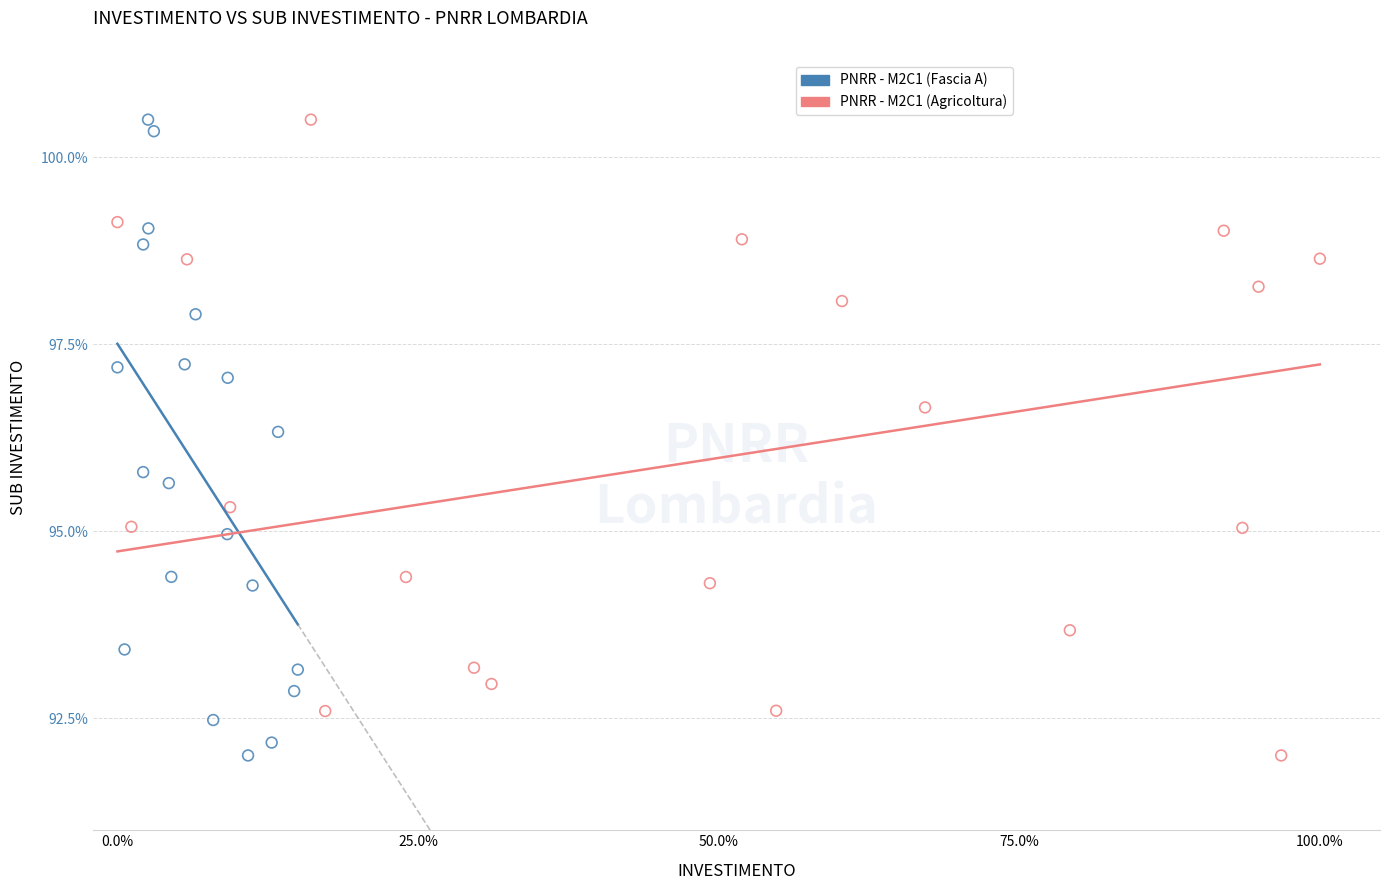

What are all the series names shown in the legend?

PNRR - M2C1 (Fascia A), PNRR - M2C1 (Agricoltura)